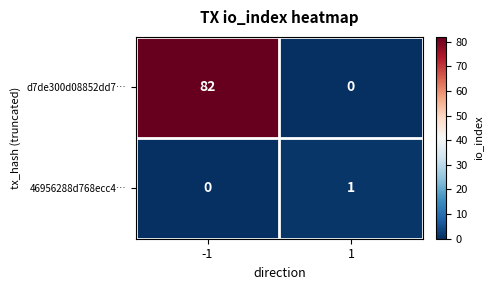

Reading left to right, transcribe all the data shown in this chart.

d7de300d08852dd7…: -1=82	1=0
46956288d768ecc4…: -1=0	1=1